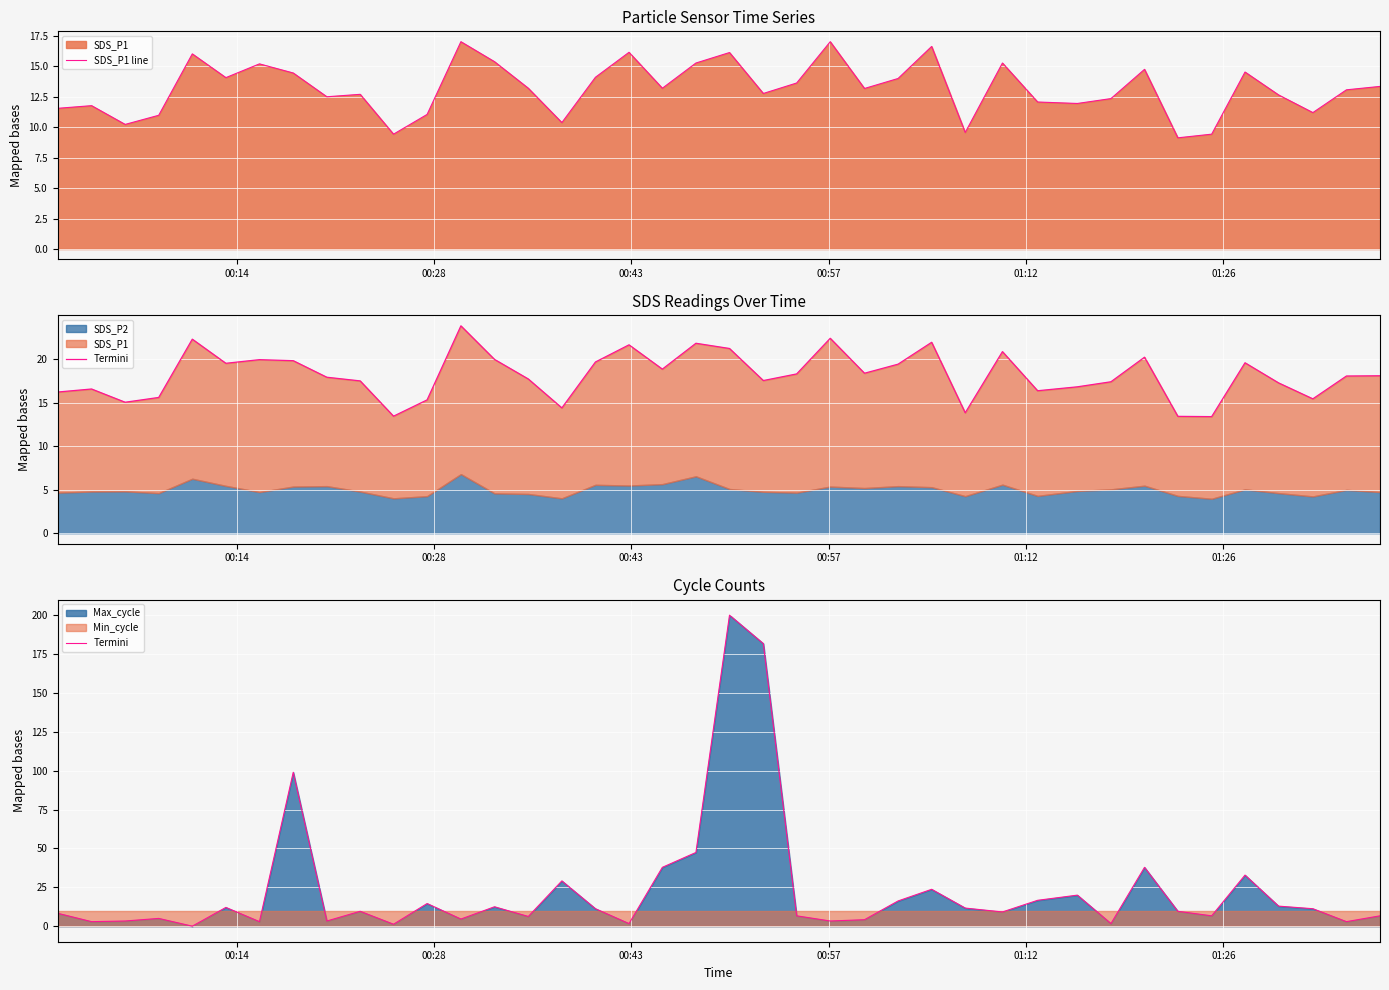

What is the value of the SDS_P1 line point at the 36th from the left?

14.5